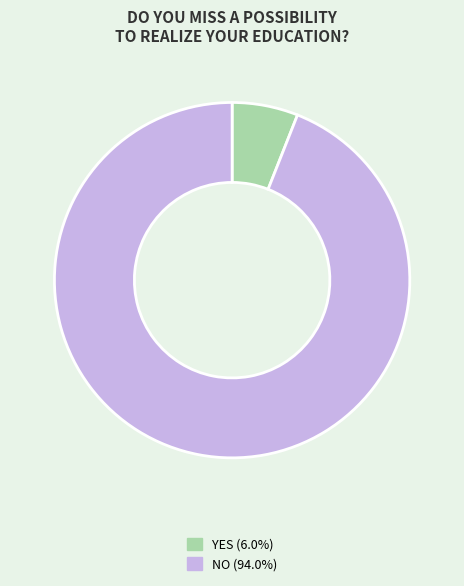

The NO slice represents 94% of the pie. True or false?

True